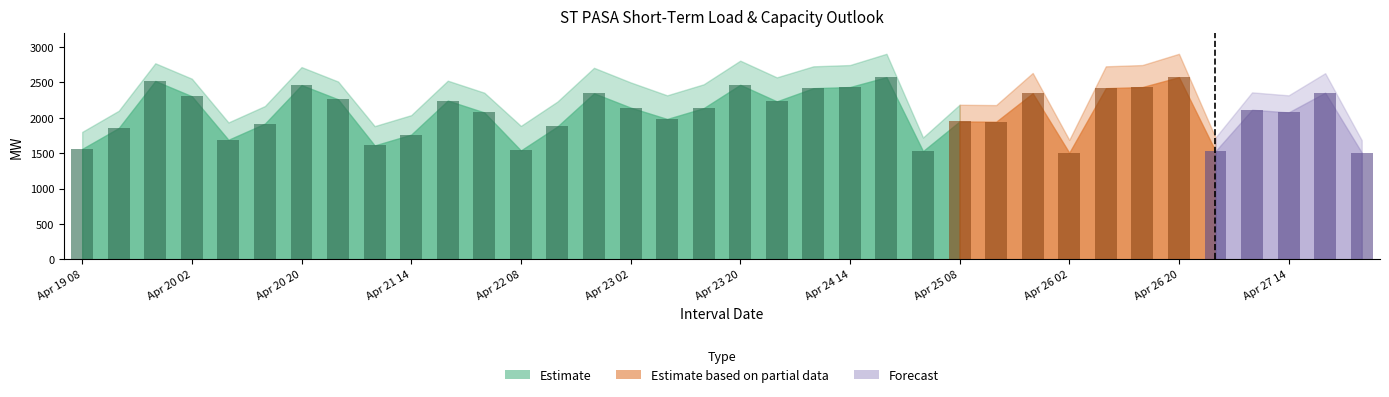

What is the smallest value displayed?

1507